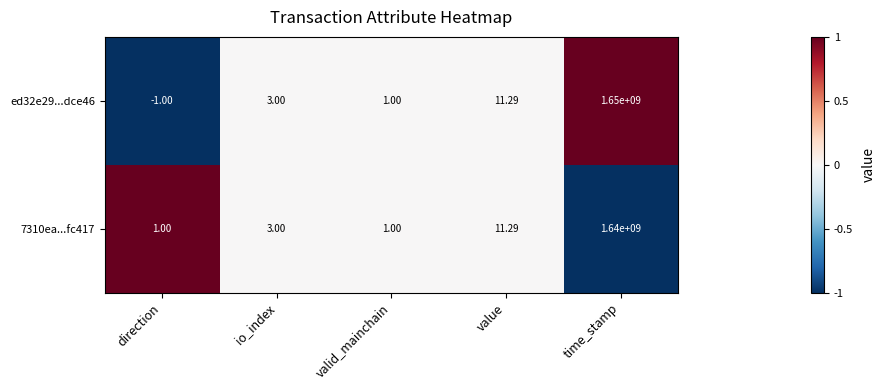

Which category has the highest value in the 7310ea...fc417 series?

time_stamp